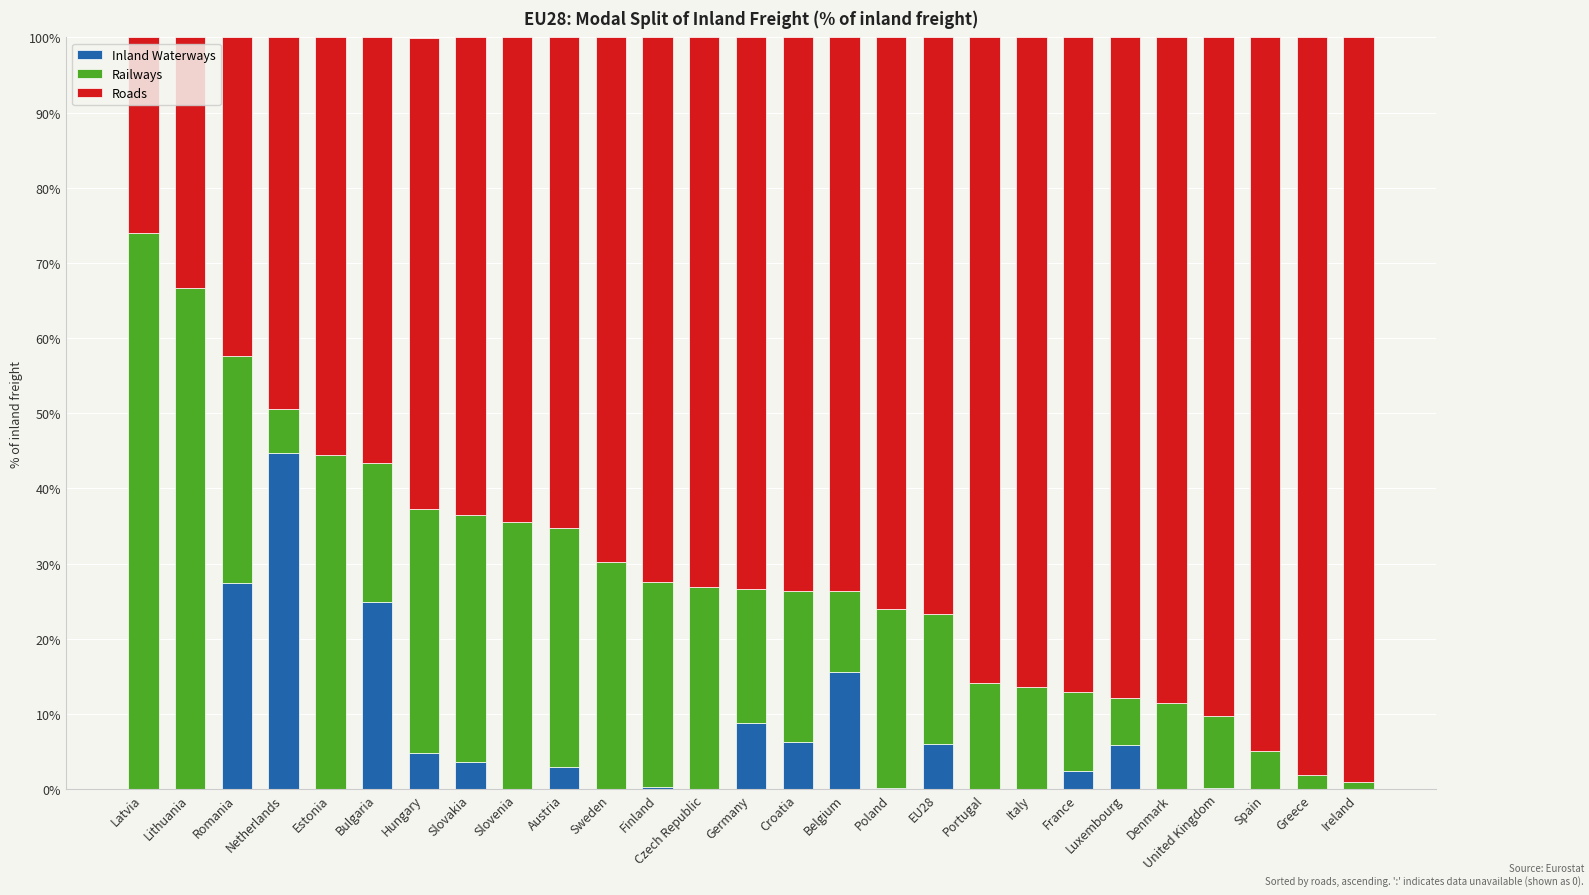

Are the bars horizontal?

No